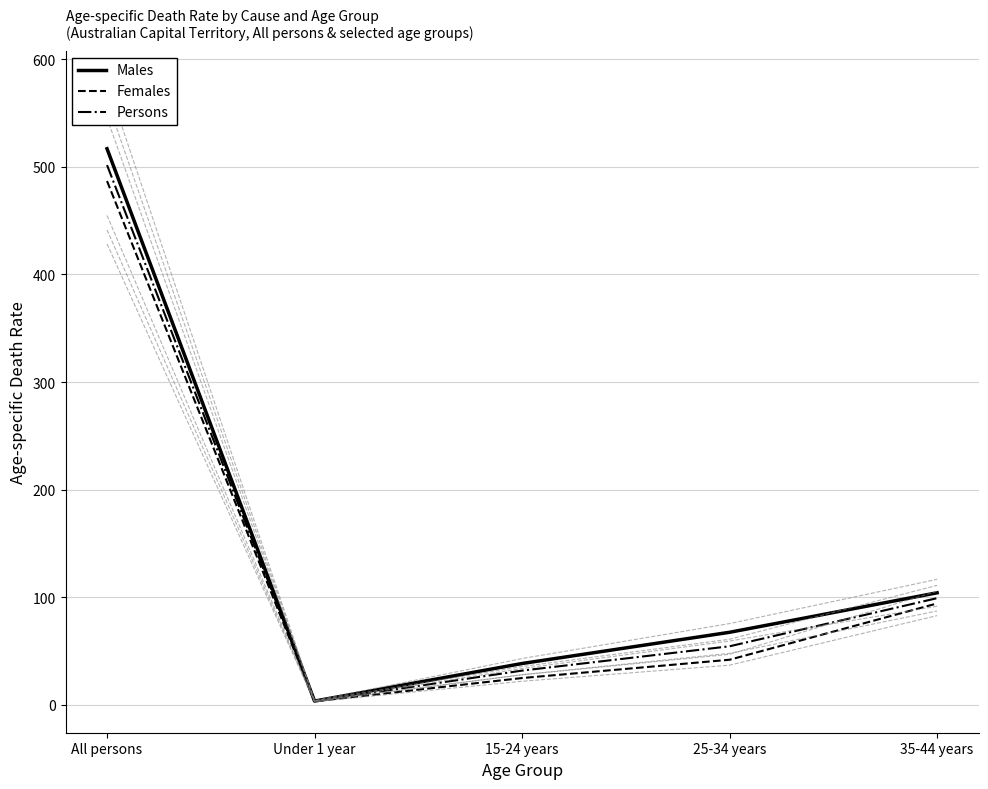

True or false: Persons and Females cross at least once.

False